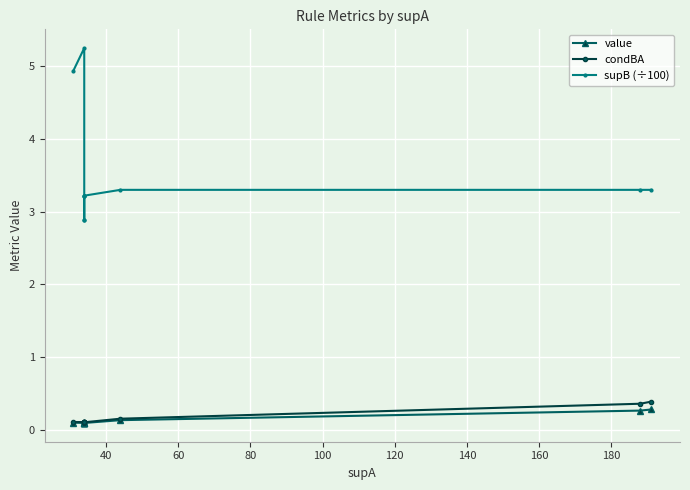

What are all the series names shown in the legend?

value, condBA, supB (÷100)